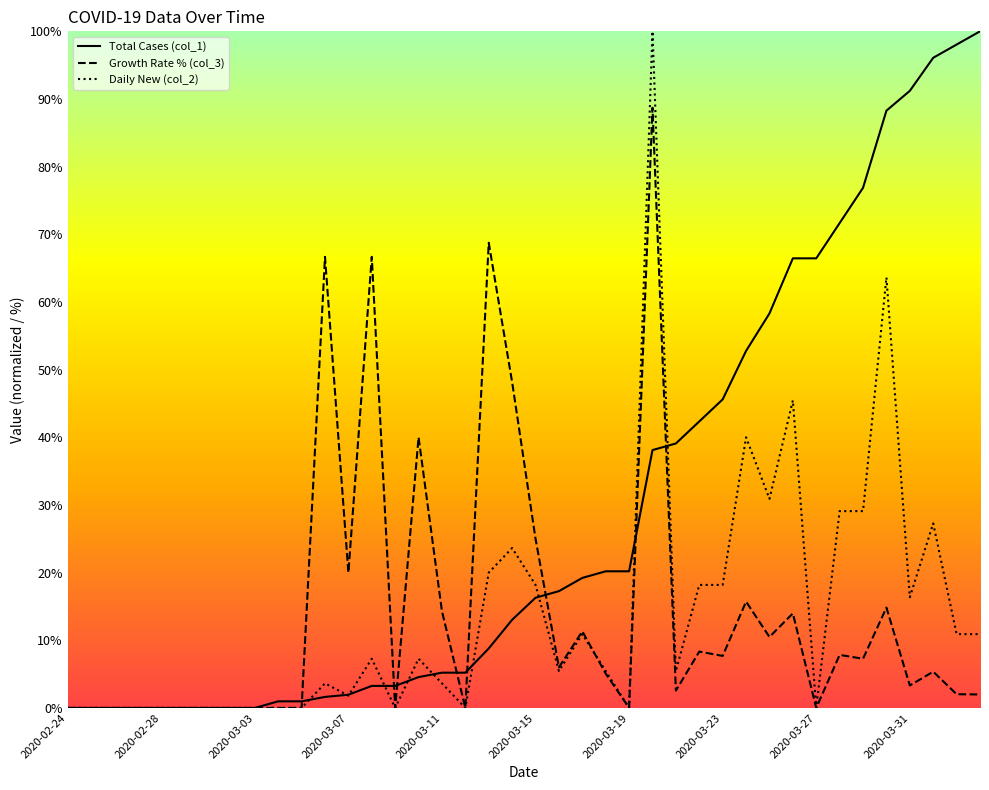

In Growth Rate % (col_3), how many points are higher than both neighbors (excluding endpoints)?

12